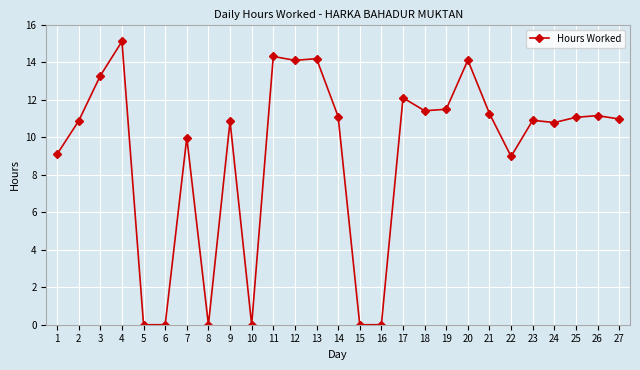

Count the number of data series in this chart.

1